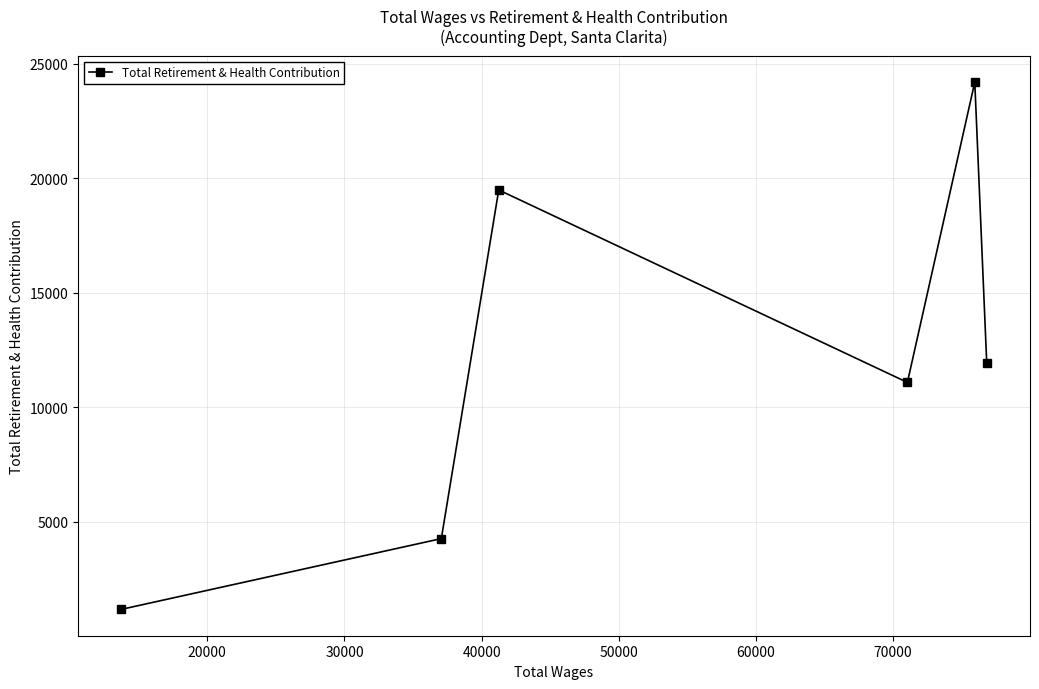

What is the greatest value displayed?

24198